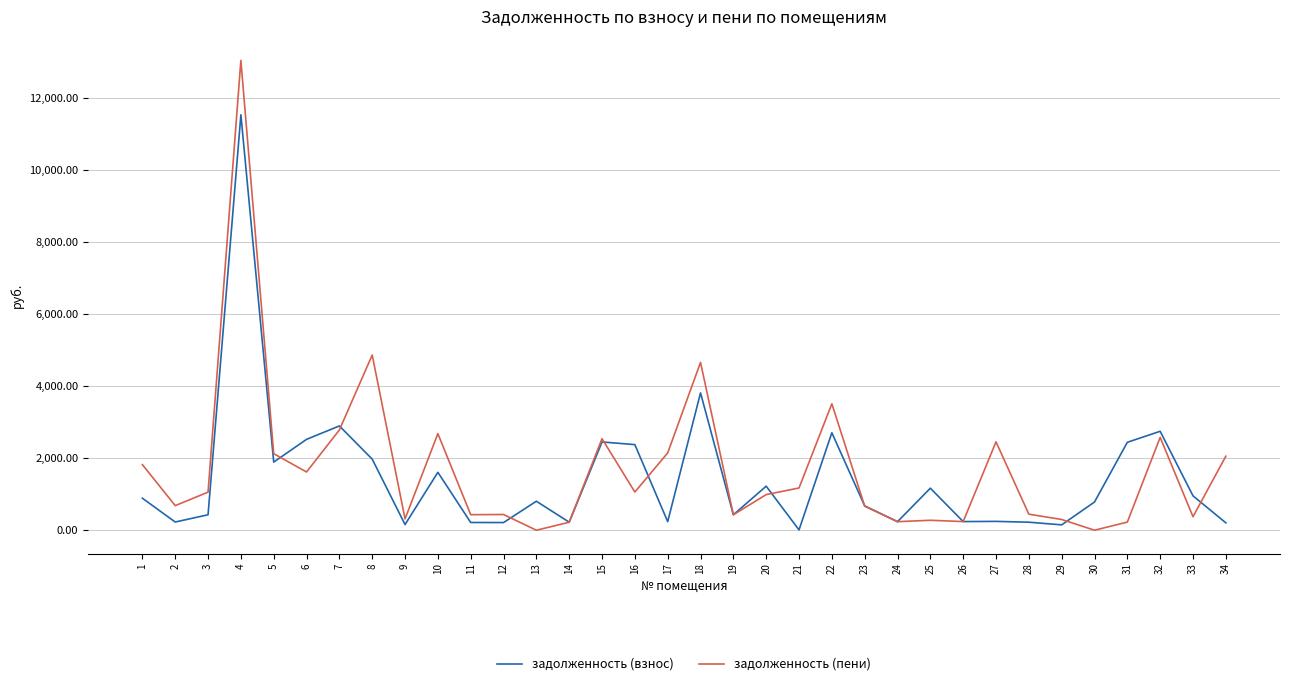

What is the spread (max minus min) of values at 15?

90.6